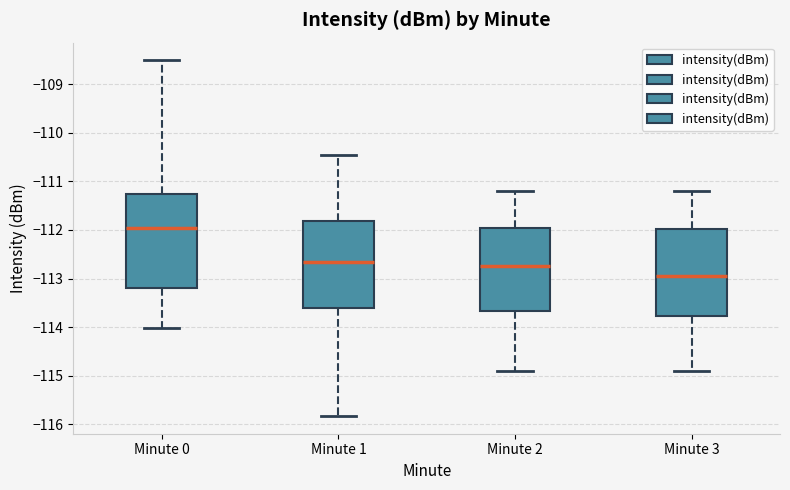

Reading left to right, transcribe this box plot: for each box, give where its median line is, the range the box spans, and where its two whiskers end, as read against the y-axis. The values are not printed on the chart, so give them approximately, as read against the axis.

Minute 0: median -112.0, box -113.2 to -111.3, whiskers -114.0 to -108.5
Minute 1: median -112.7, box -113.6 to -111.8, whiskers -115.8 to -110.5
Minute 2: median -112.7, box -113.7 to -111.9, whiskers -114.9 to -111.2
Minute 3: median -112.9, box -113.8 to -112.0, whiskers -114.9 to -111.2